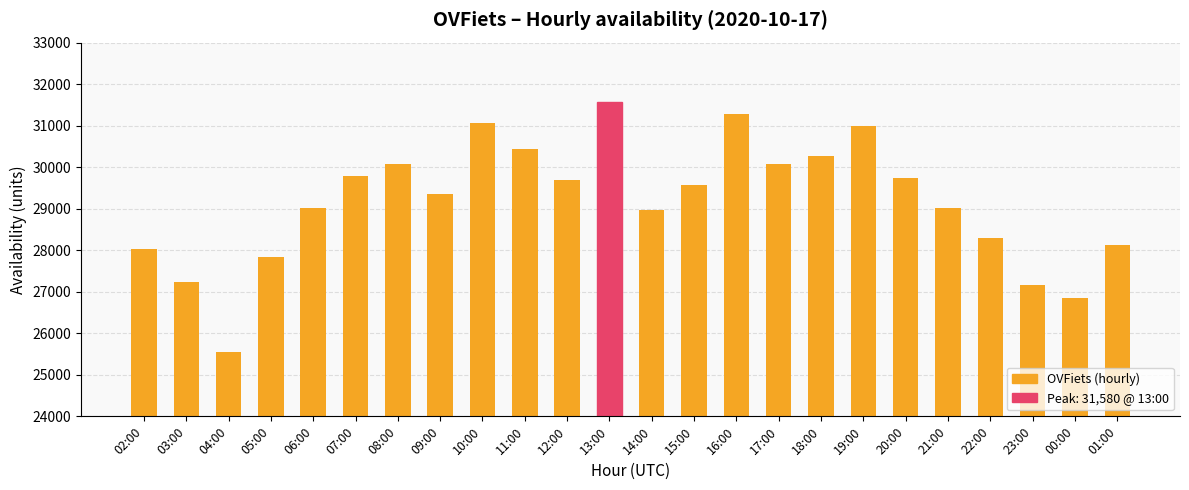

Which label corresponds to the smallest value in the chart?

04:00